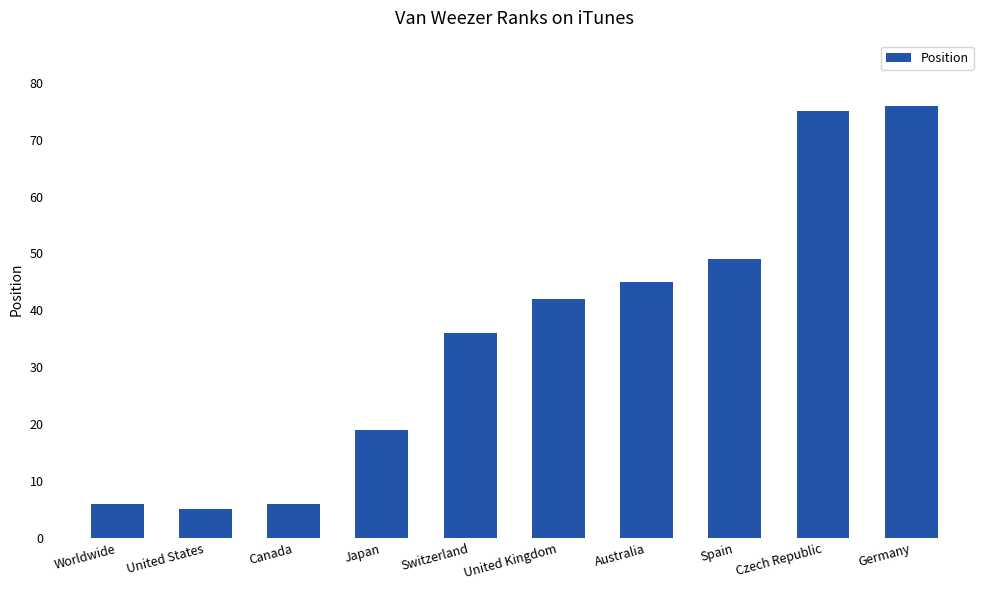

True or false: the data shows 36 at Switzerland.

True